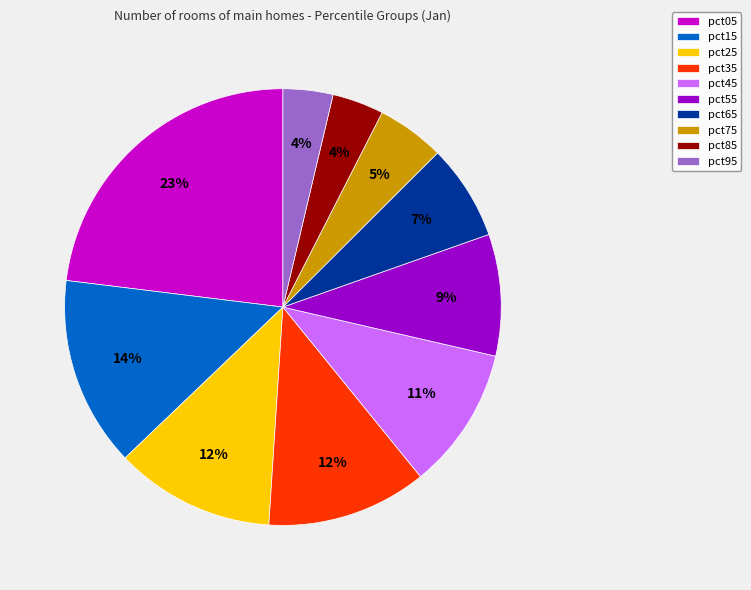

The pct55 slice represents 21% of the pie. True or false?

False